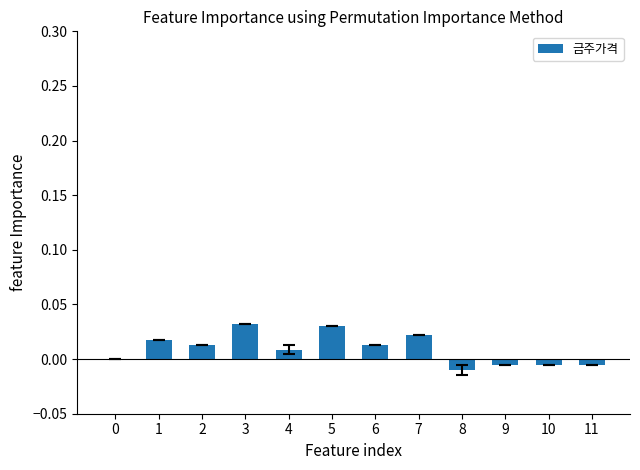

How many categories are shown in the chart?

12